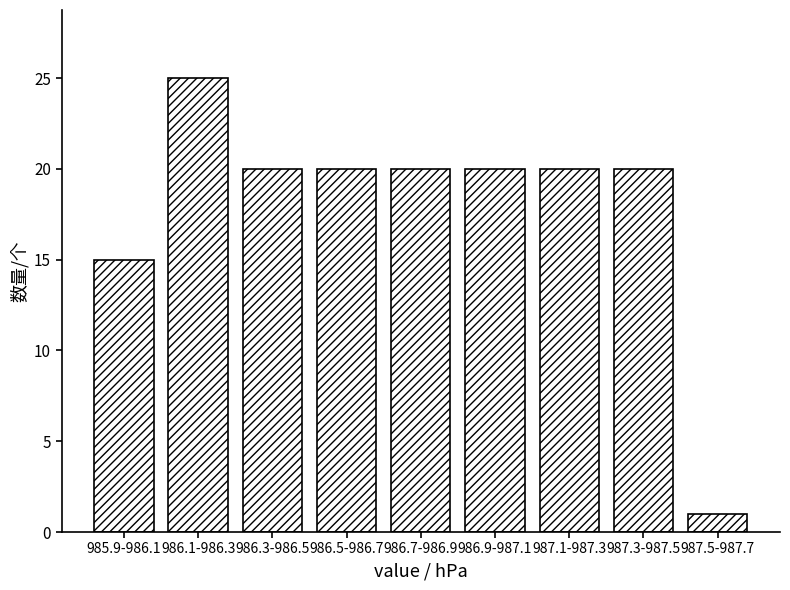

Reading left to right, list all the values displayed in this chart.

15	25	20	20	20	20	20	20	1